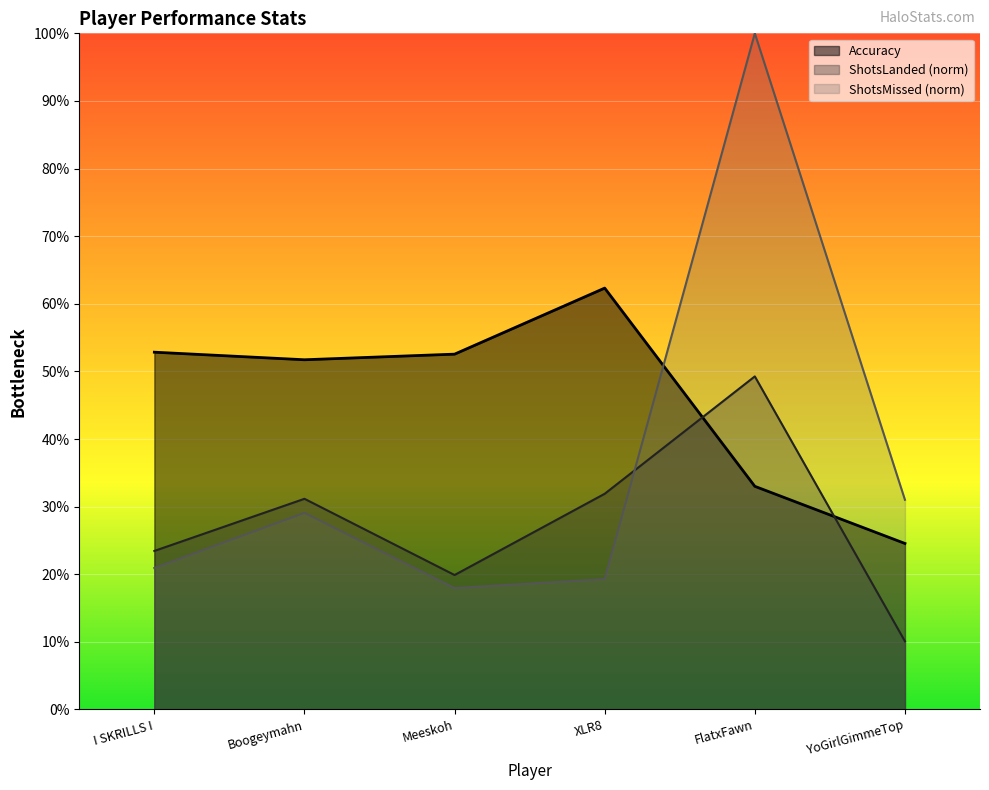

List the series in order of their overall mean, lowest first.

ShotsLanded (norm), ShotsMissed (norm), Accuracy